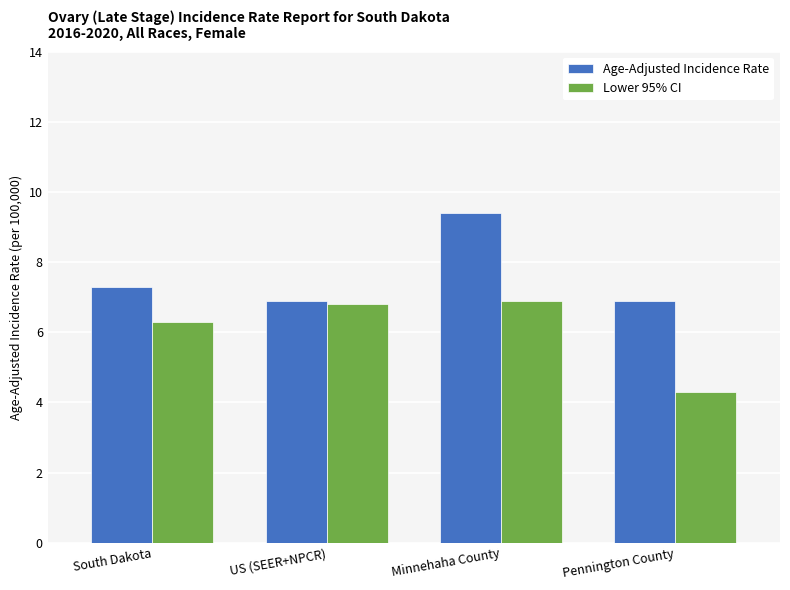

Between Minnehaha County and Pennington County, which series saw the biggest shift?

Lower 95% CI